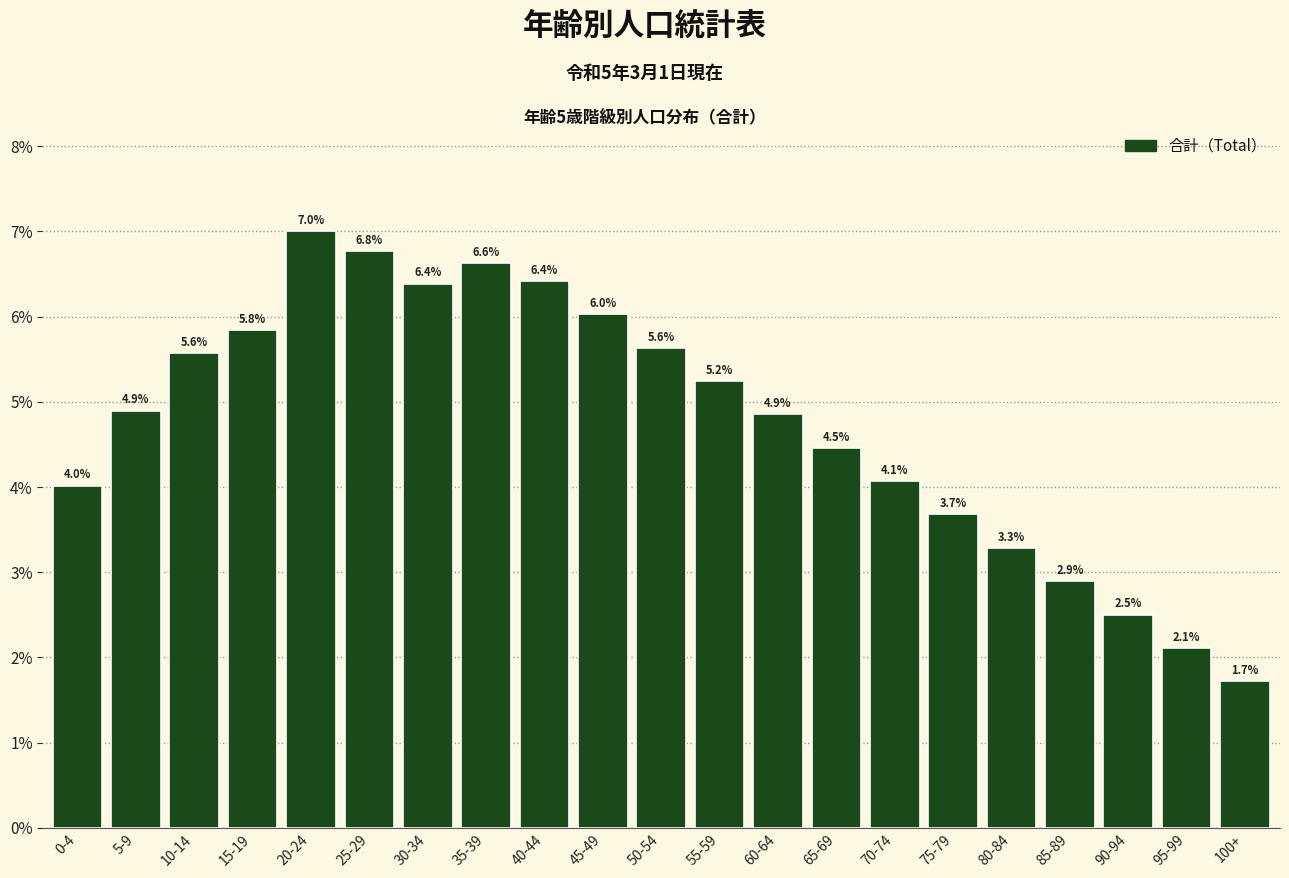

Reading right to left, transcribe all the data shown in this chart.

1.7	2.1	2.5	2.9	3.3	3.7	4.1	4.5	4.9	5.2	5.6	6.0	6.4	6.6	6.4	6.8	7.0	5.8	5.6	4.9	4.0